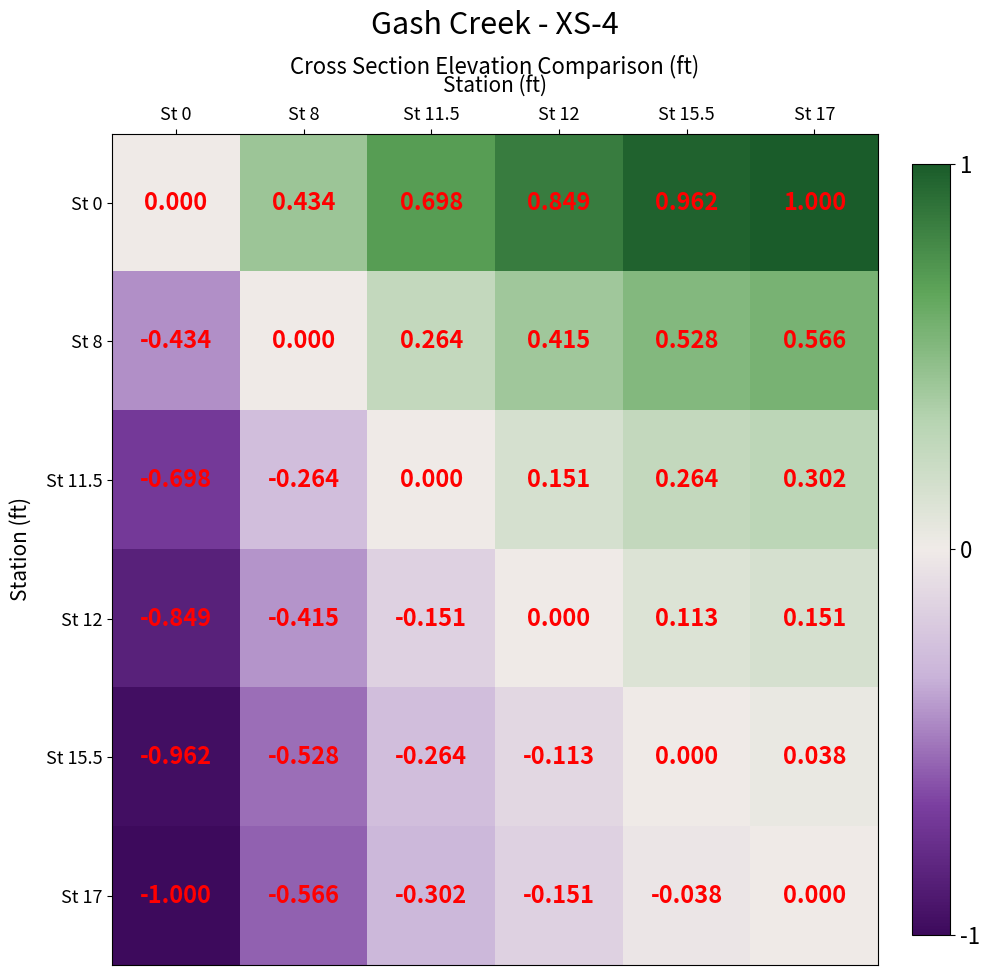

Is the value of St 17 at St 0 greater than the value of St 8 at St 0?

No